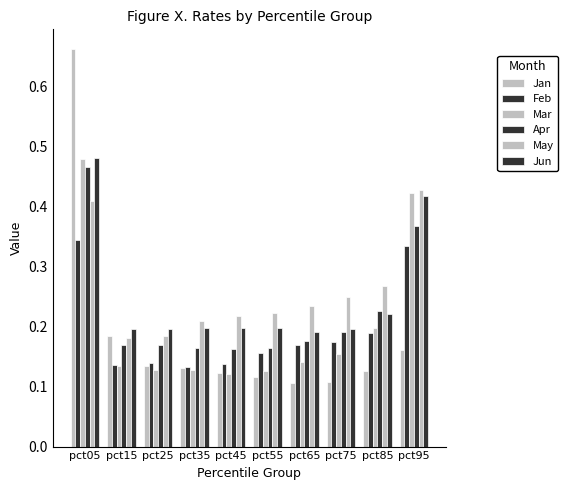

Does the chart contain any negative values?

No